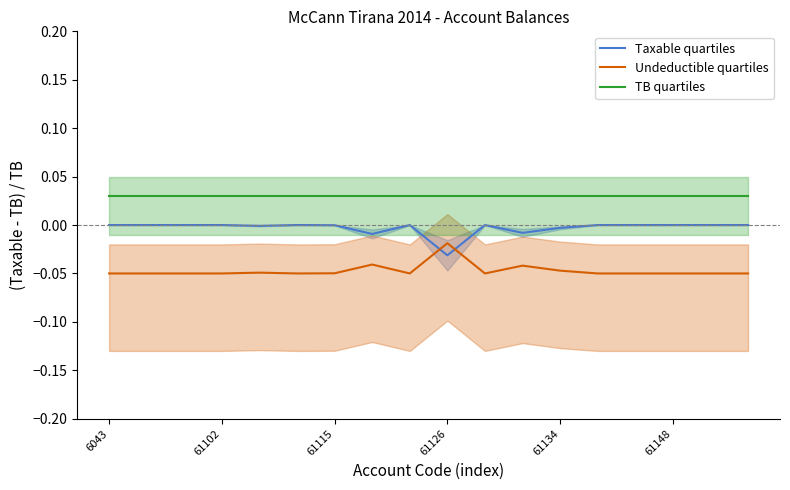

True or false: Undeductible quartiles has more than 0 interior local peaks.

True